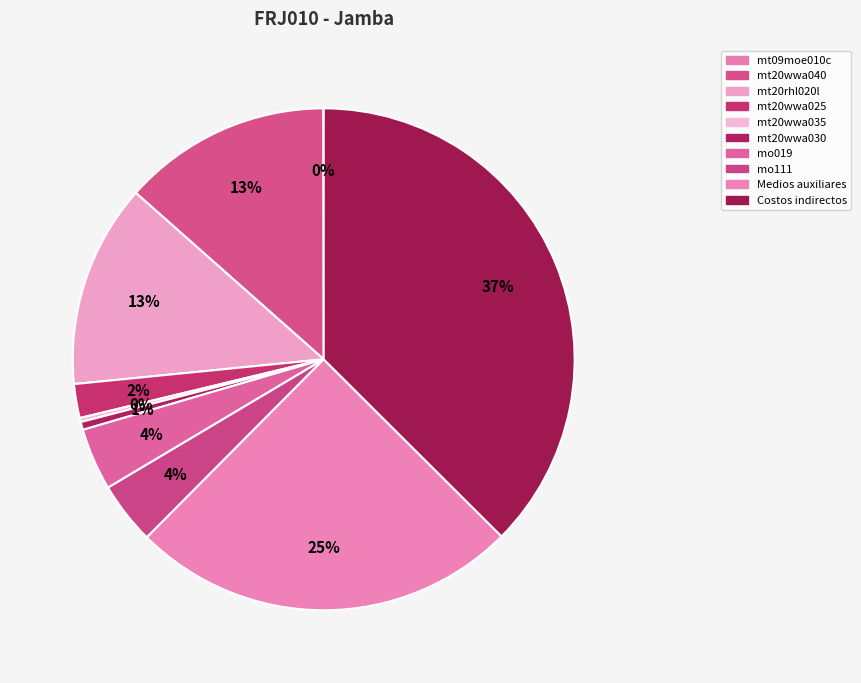

To the nearest percent, what is the difference between the Medios auxiliares and mt20wwa040 slice percentages?

12%